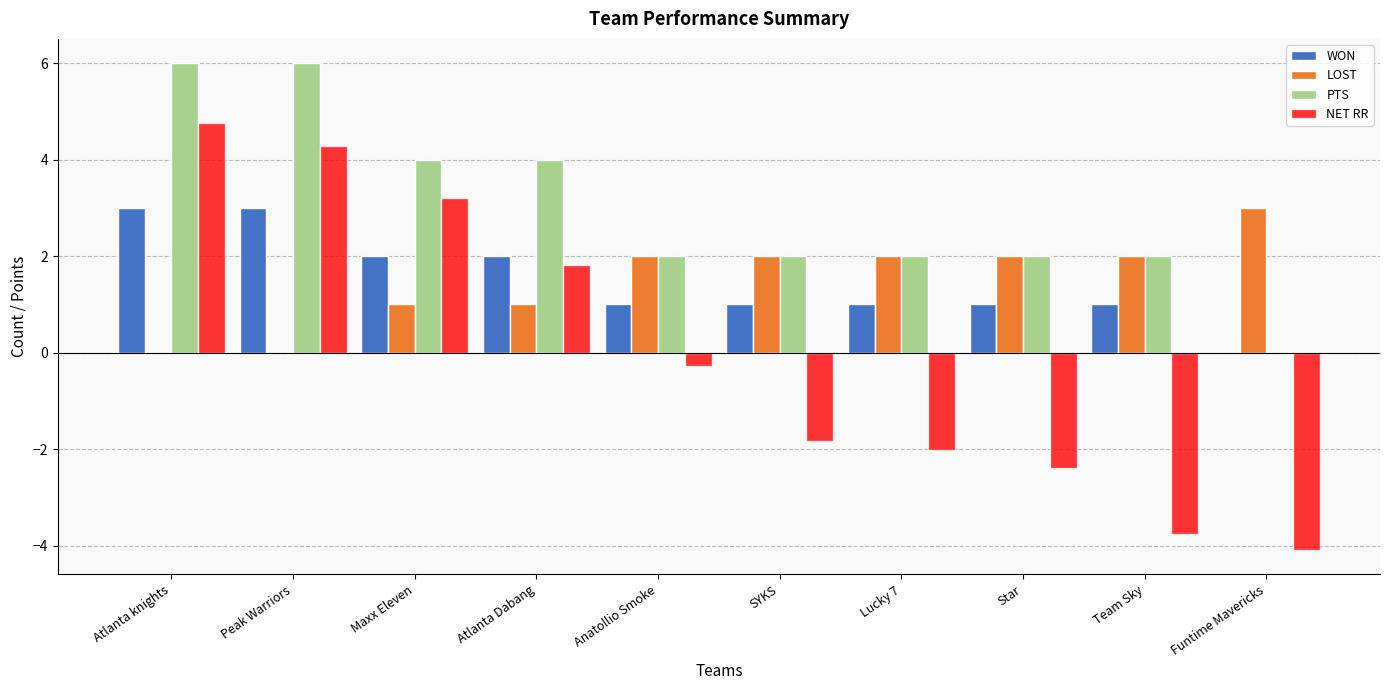

Between Maxx Eleven and Star, which series saw the biggest shift?

NET RR